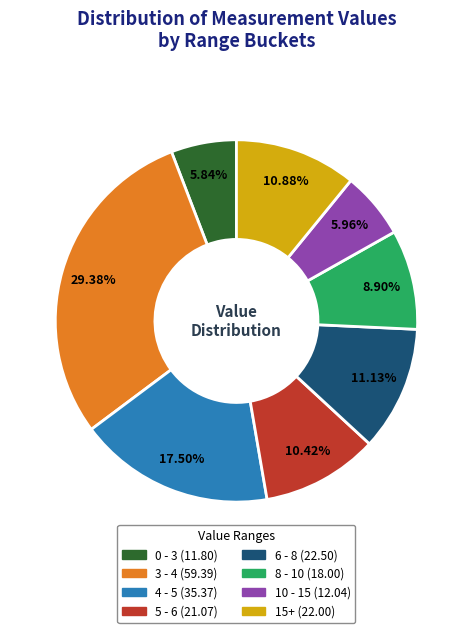

Does any single category account for the majority?

No